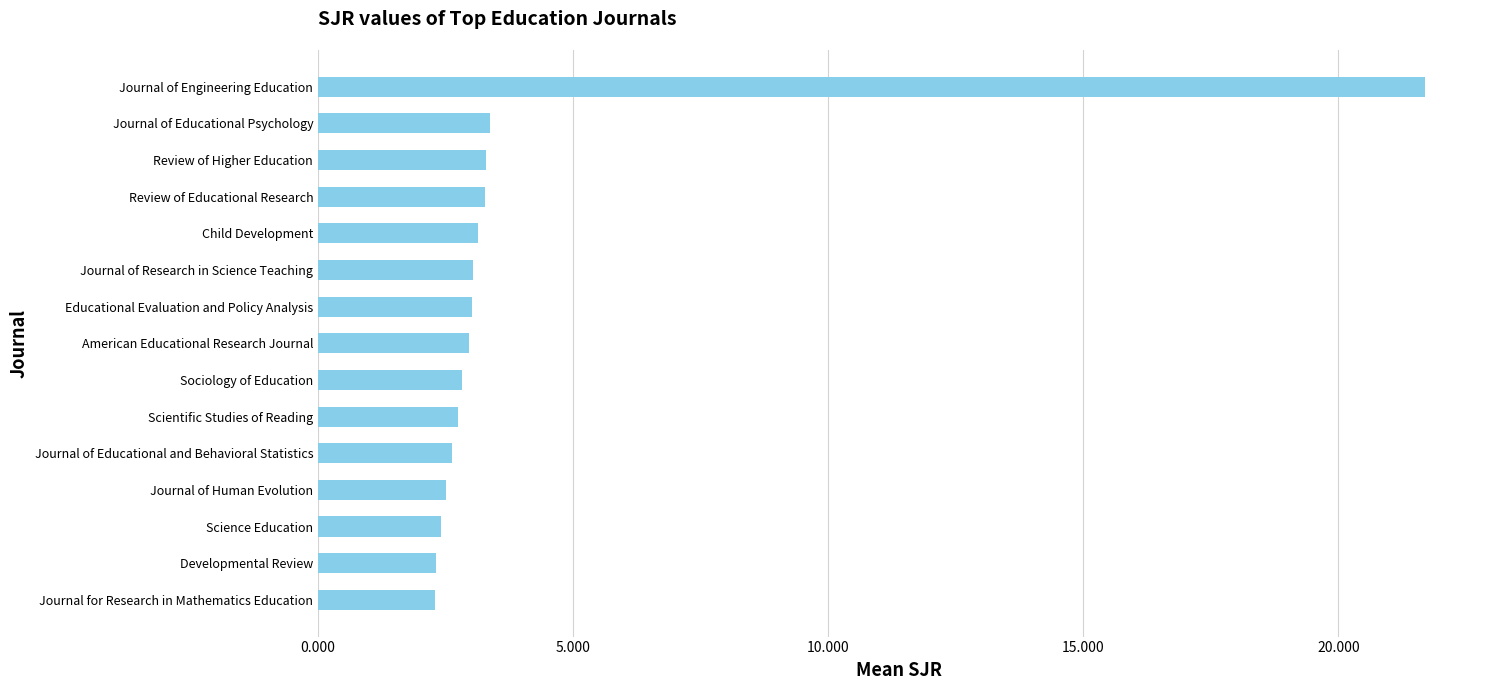

How many series are shown in this chart?

1